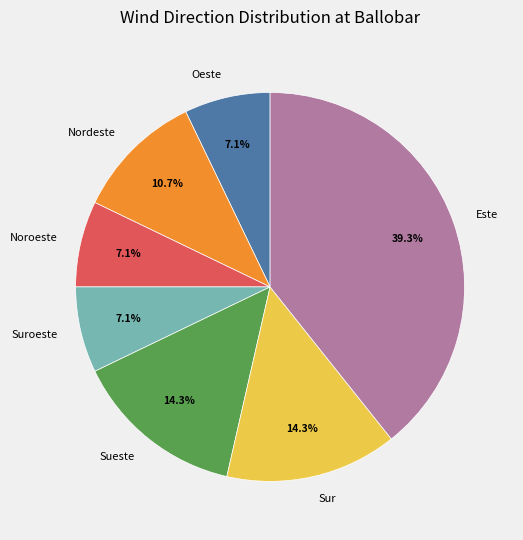

To the nearest percent, what portion does Noroeste represent?

7%